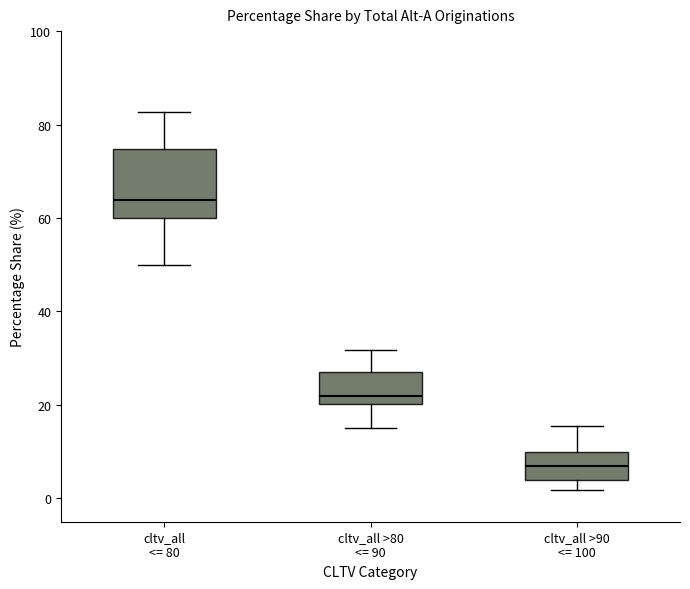

Which box has the lowest median line?

cltv_all >90 <= 100